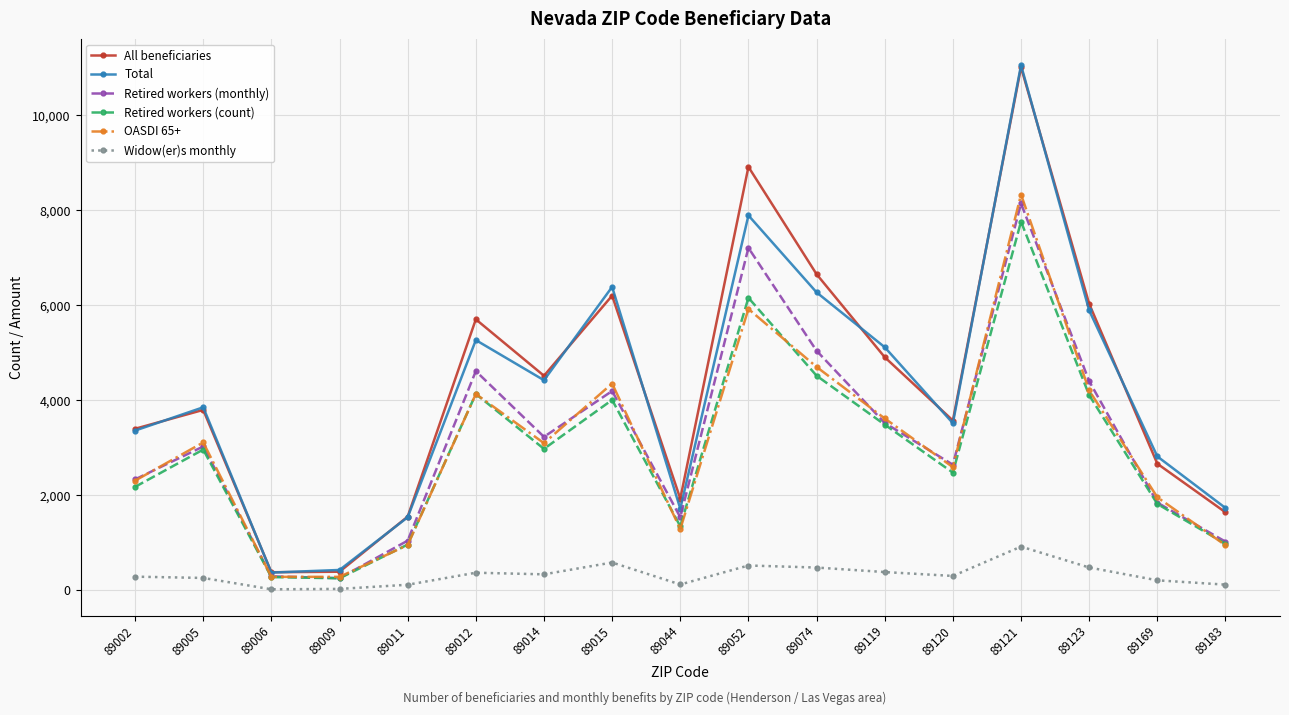

True or false: Total and Widow(er)s monthly intersect in this chart.

False